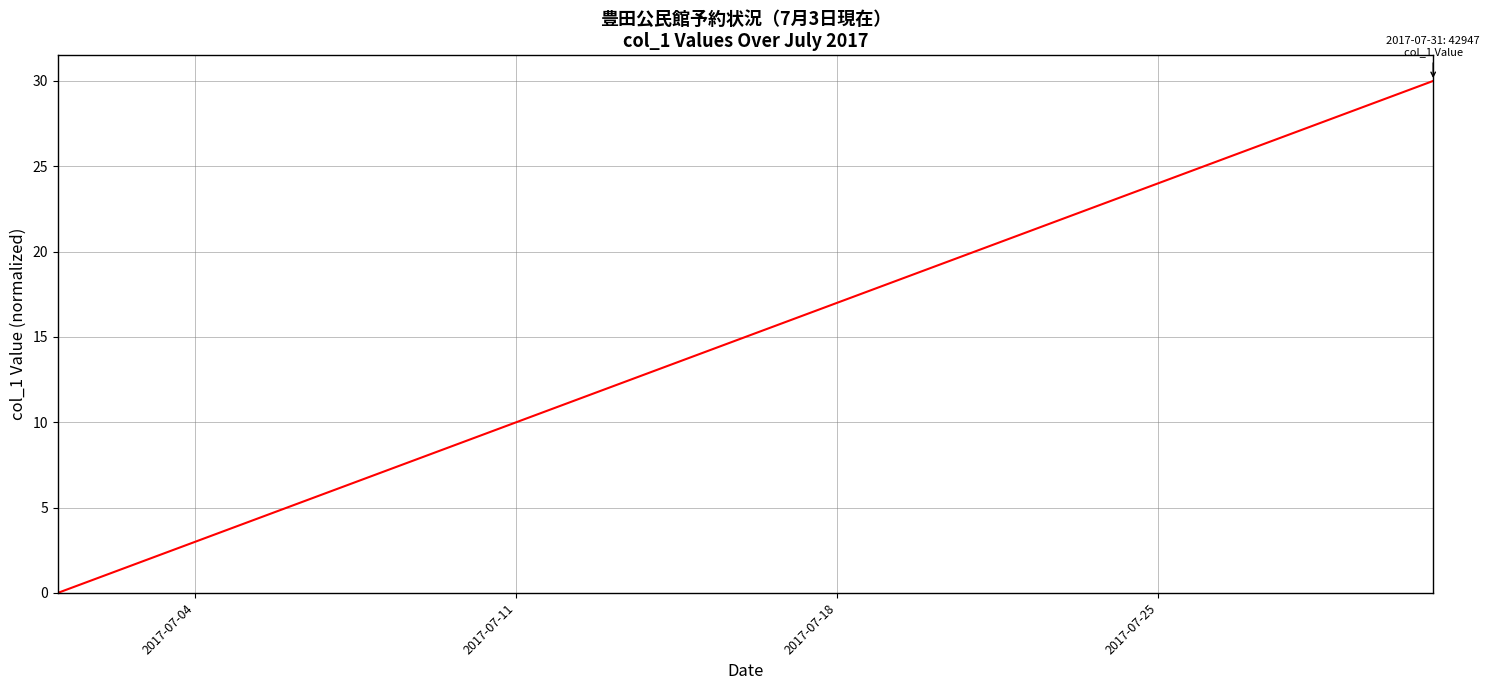

What is the maximum value shown in the chart?

30